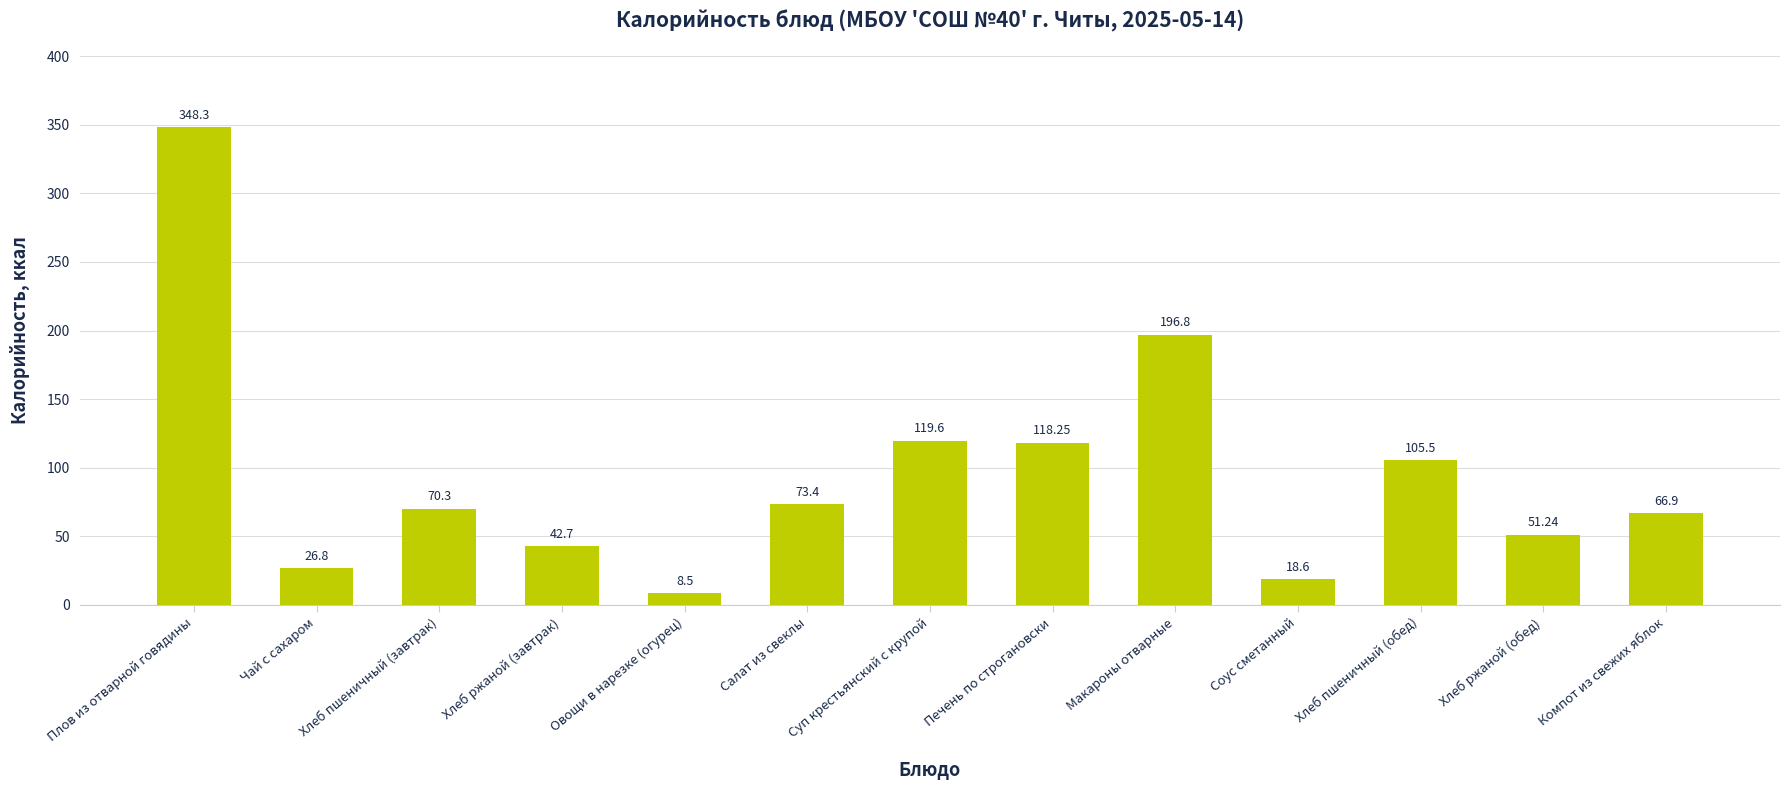

Which has a higher value, Хлеб ржаной (завтрак) or Хлеб пшеничный (обед)?

Хлеб пшеничный (обед)